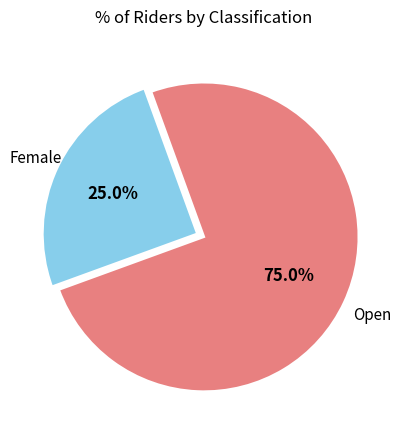

Is there a majority slice in this chart?

Yes